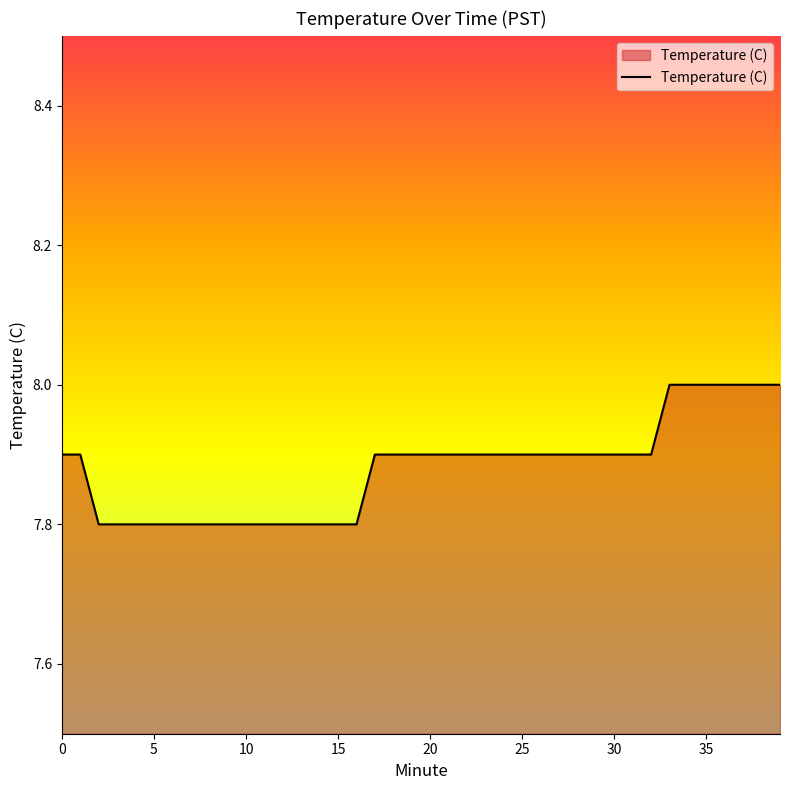

Count the values in the range 7 to 8.

40